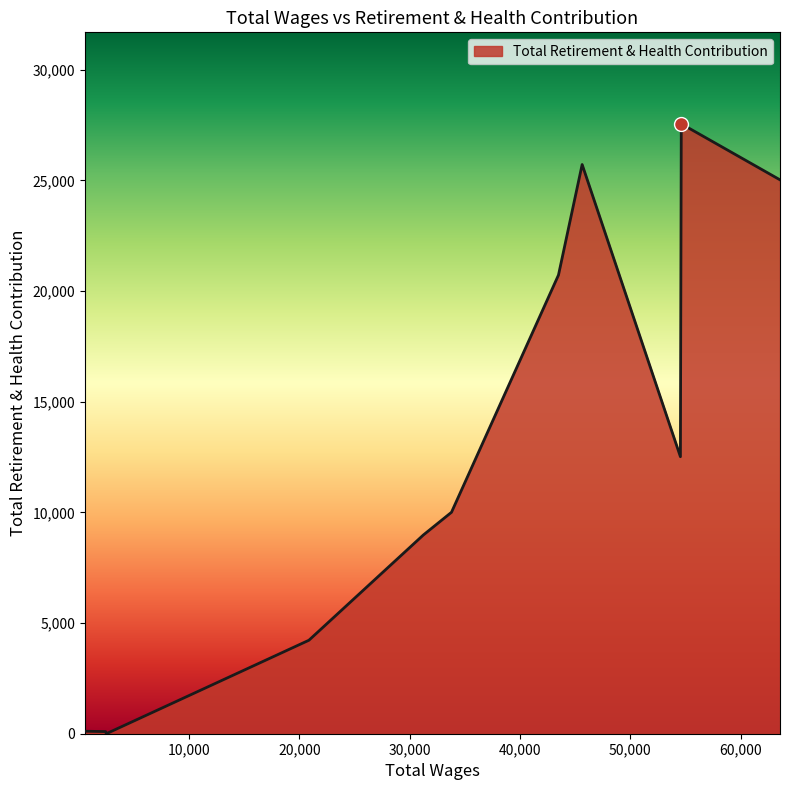

What is the greatest value displayed?

27552